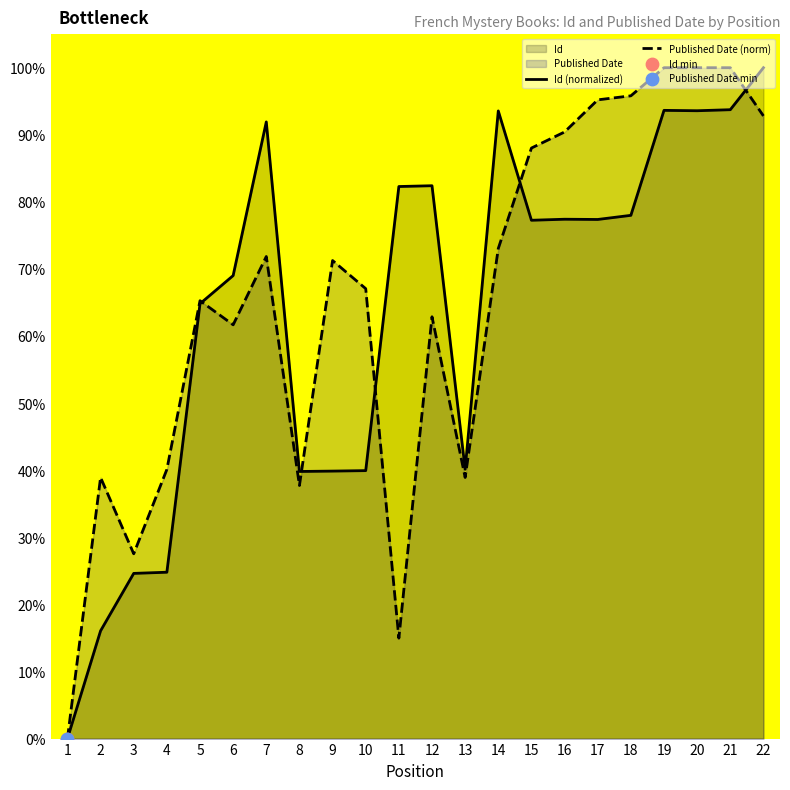

Is the value of Published Date at 1 greater than the value of Id at 20?

No